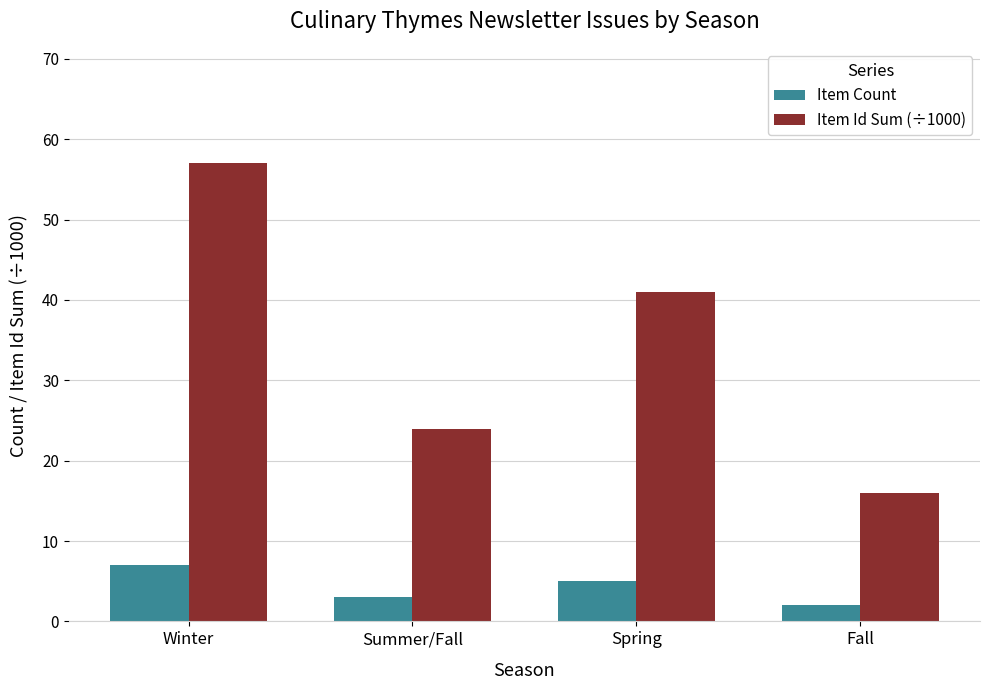

What is the highest value of the Item Count series?

7